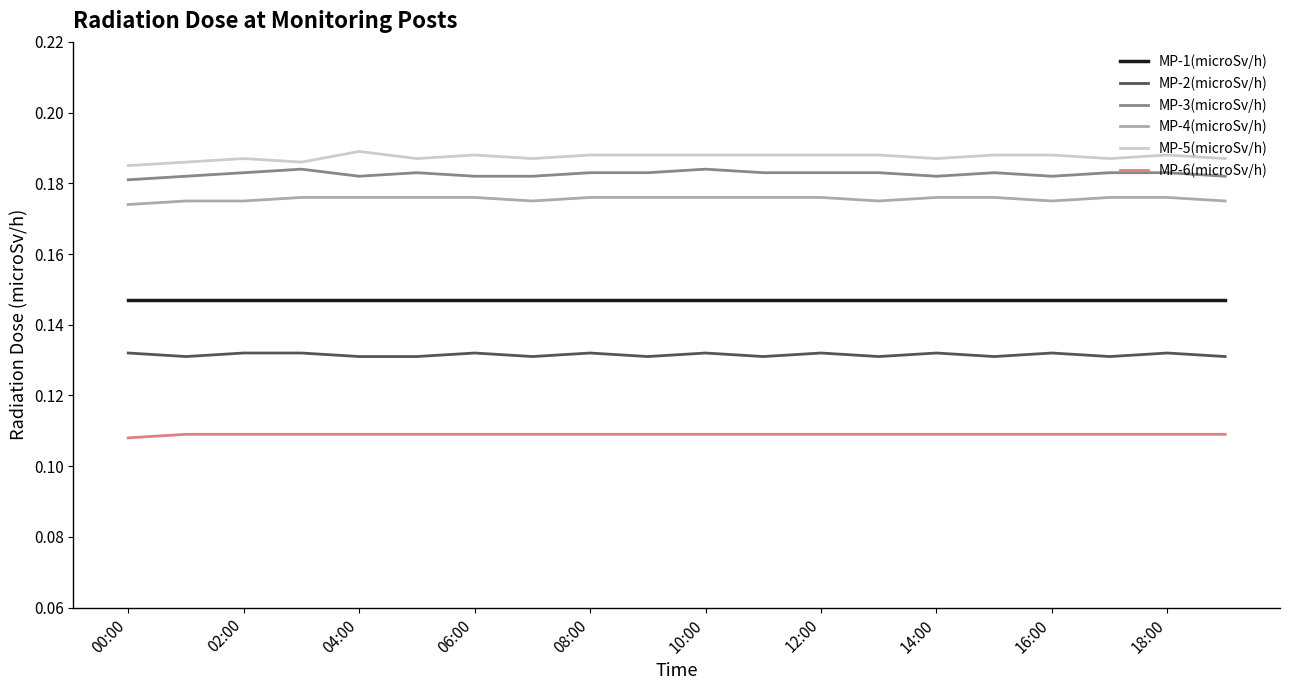

True or false: MP-1(microSv/h) and MP-5(microSv/h) cross at least once.

False